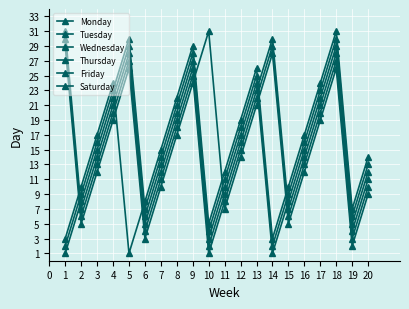

How many values in the Monday series are below 17?

10